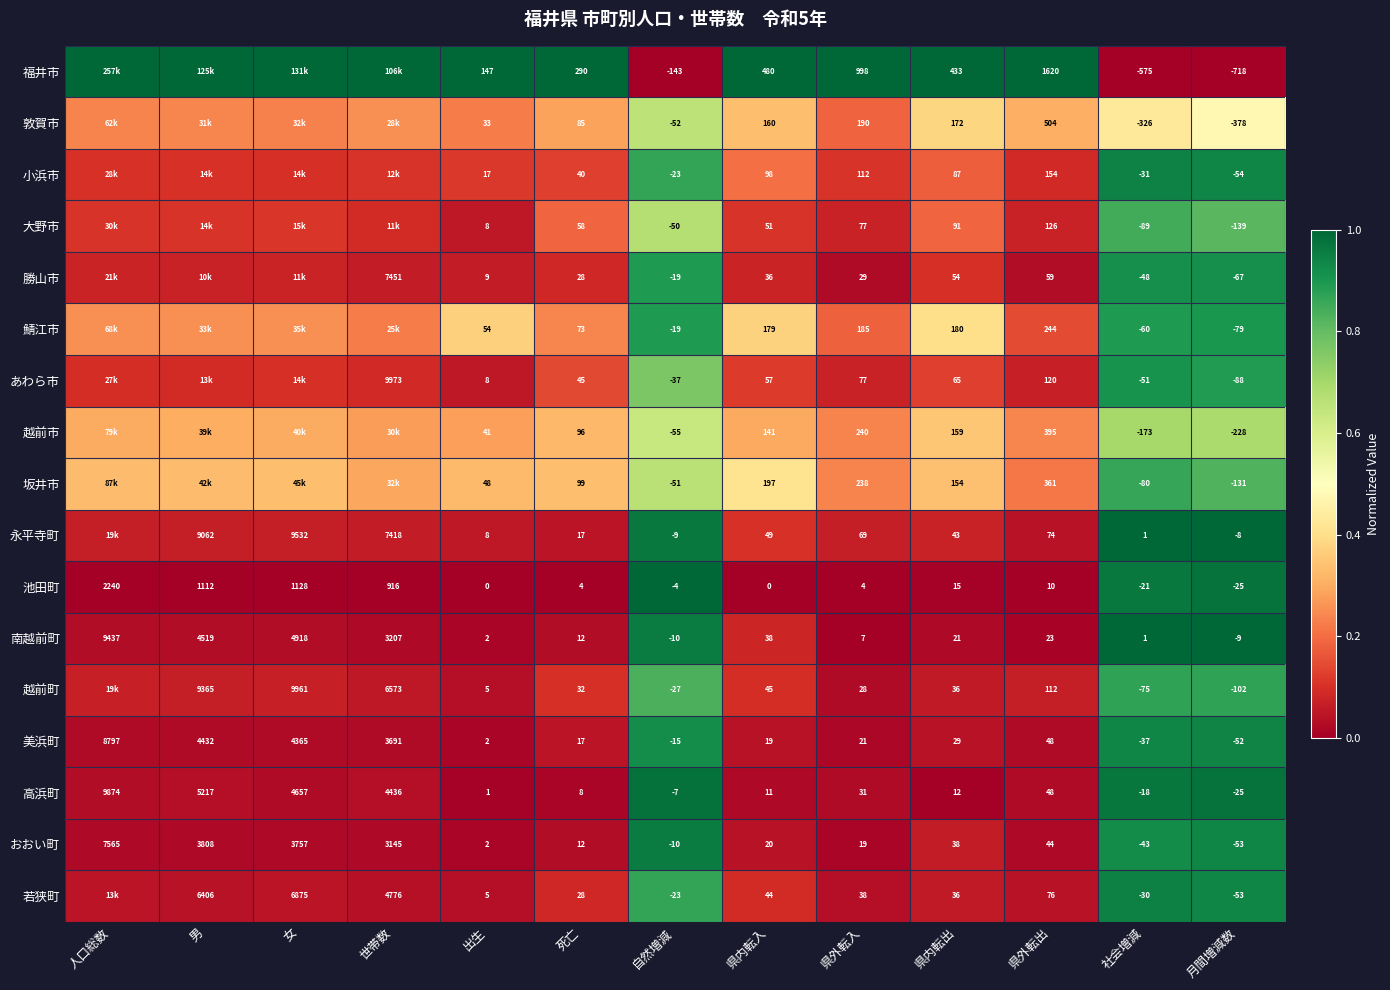

Which category has the lowest value in the 美浜町 series?

月間増減数